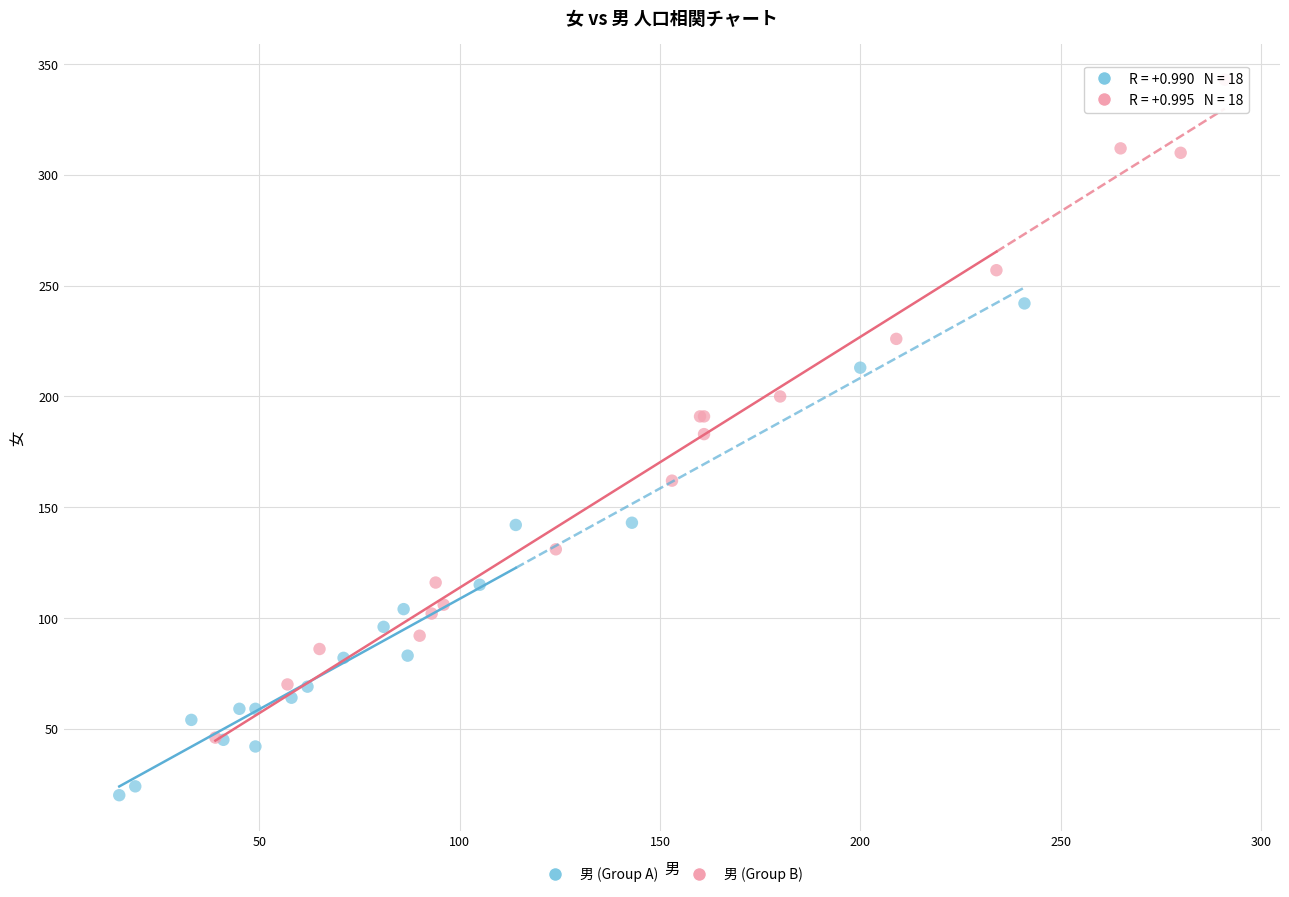

Which series reaches the minimum Y coordinate?

男 (Group A)